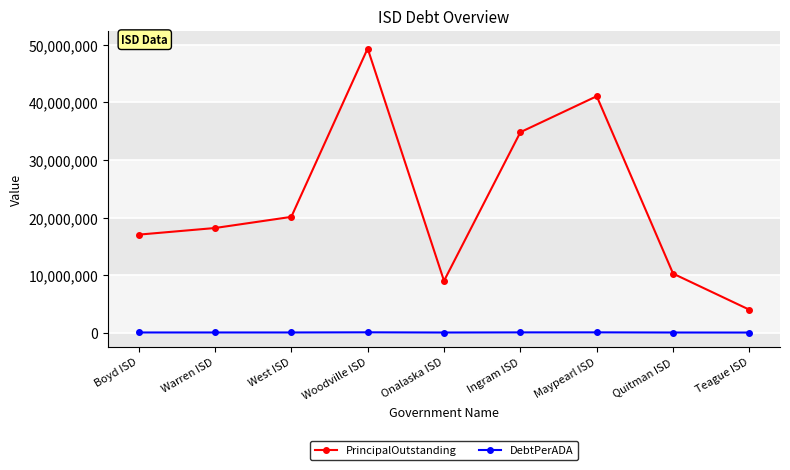

True or false: PrincipalOutstanding has more than 1 interior local peaks.

True